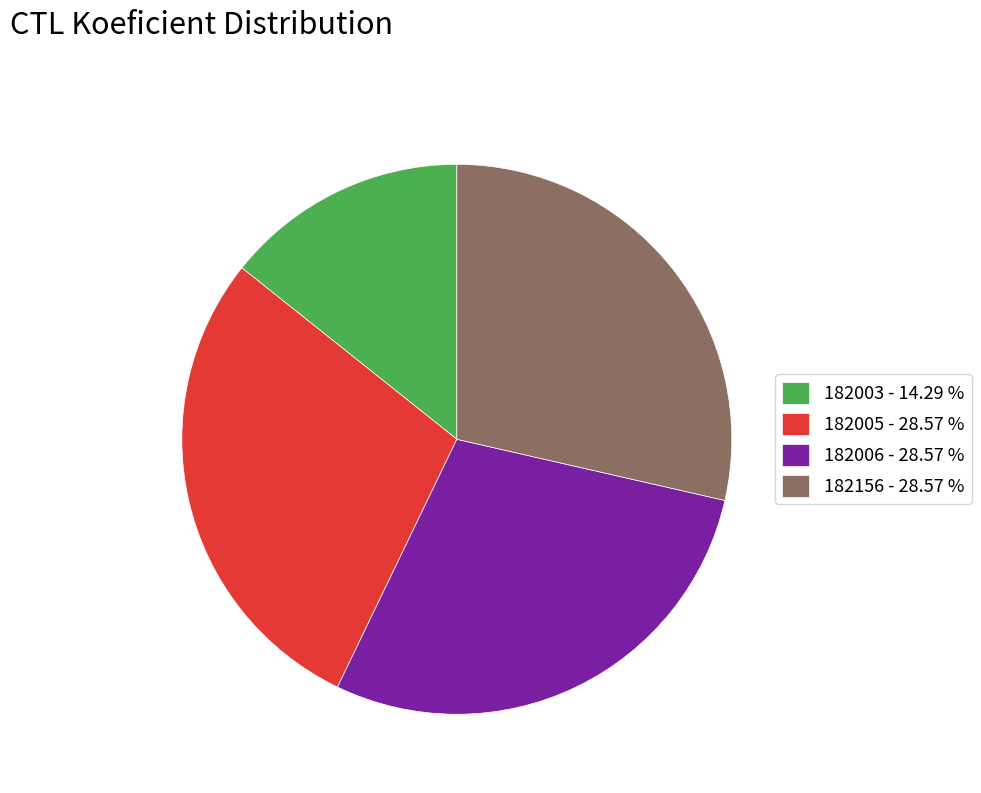

True or false: 182005 accounts for 18% of the total.

False